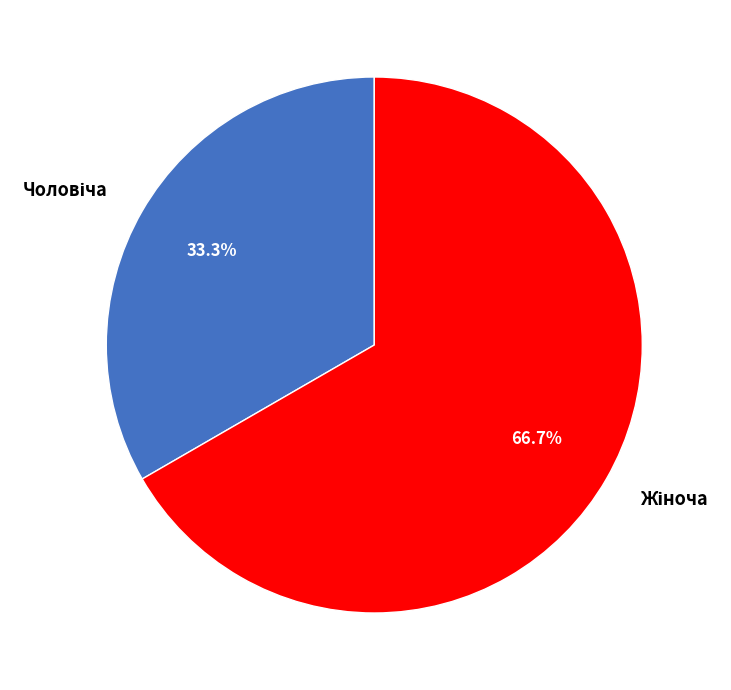

Is there a majority slice in this chart?

Yes